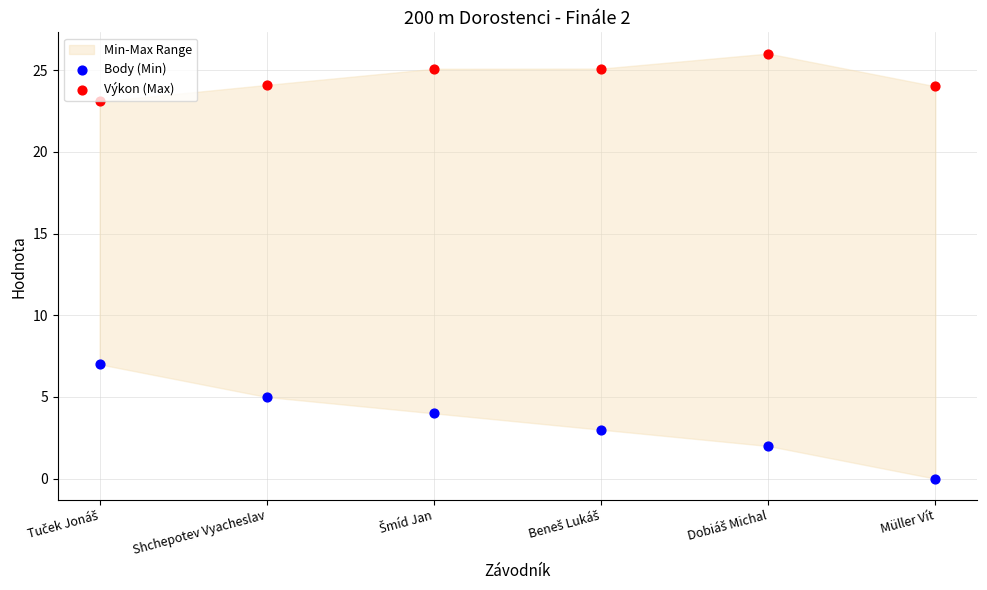

Which series has the largest Y range (max minus min)?

Body (Min)